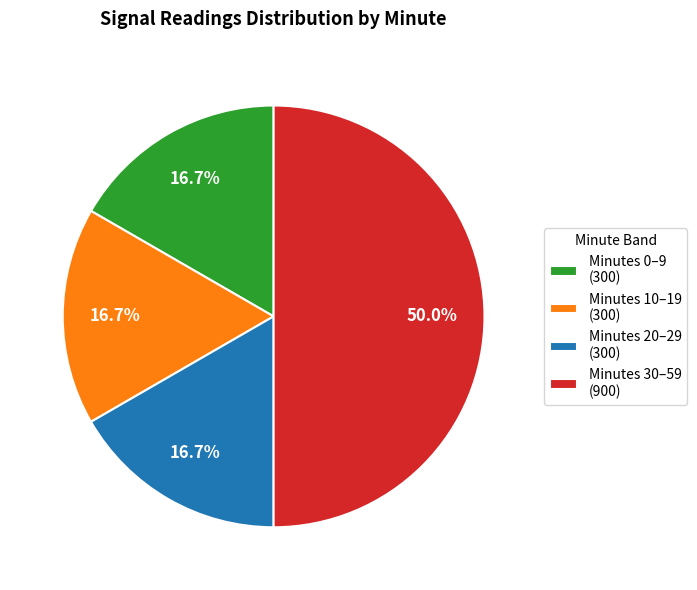

What is the ratio of the value at Minutes 0–9 (300) to the value at Minutes 10–19 (300)?

1.0